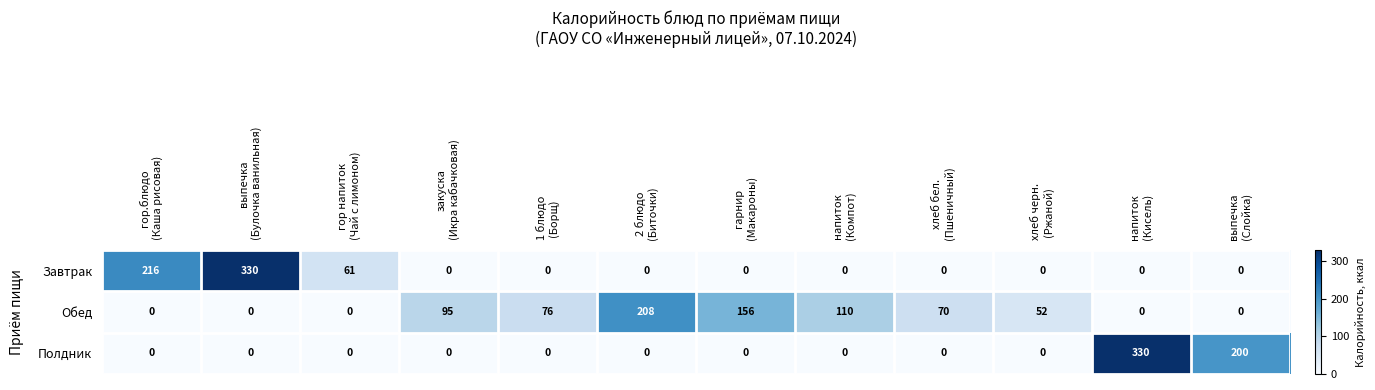

Rank the series by their average value, from lowest to highest.

Полдник, Завтрак, Обед